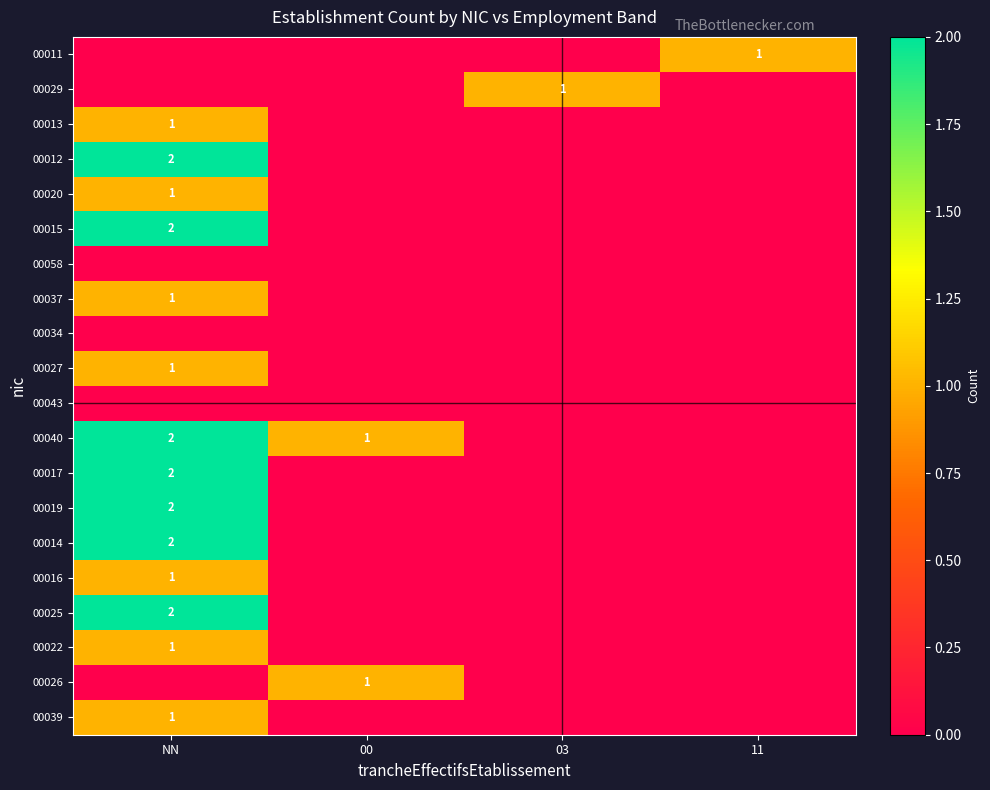

Which series has the largest total across all categories?

00040